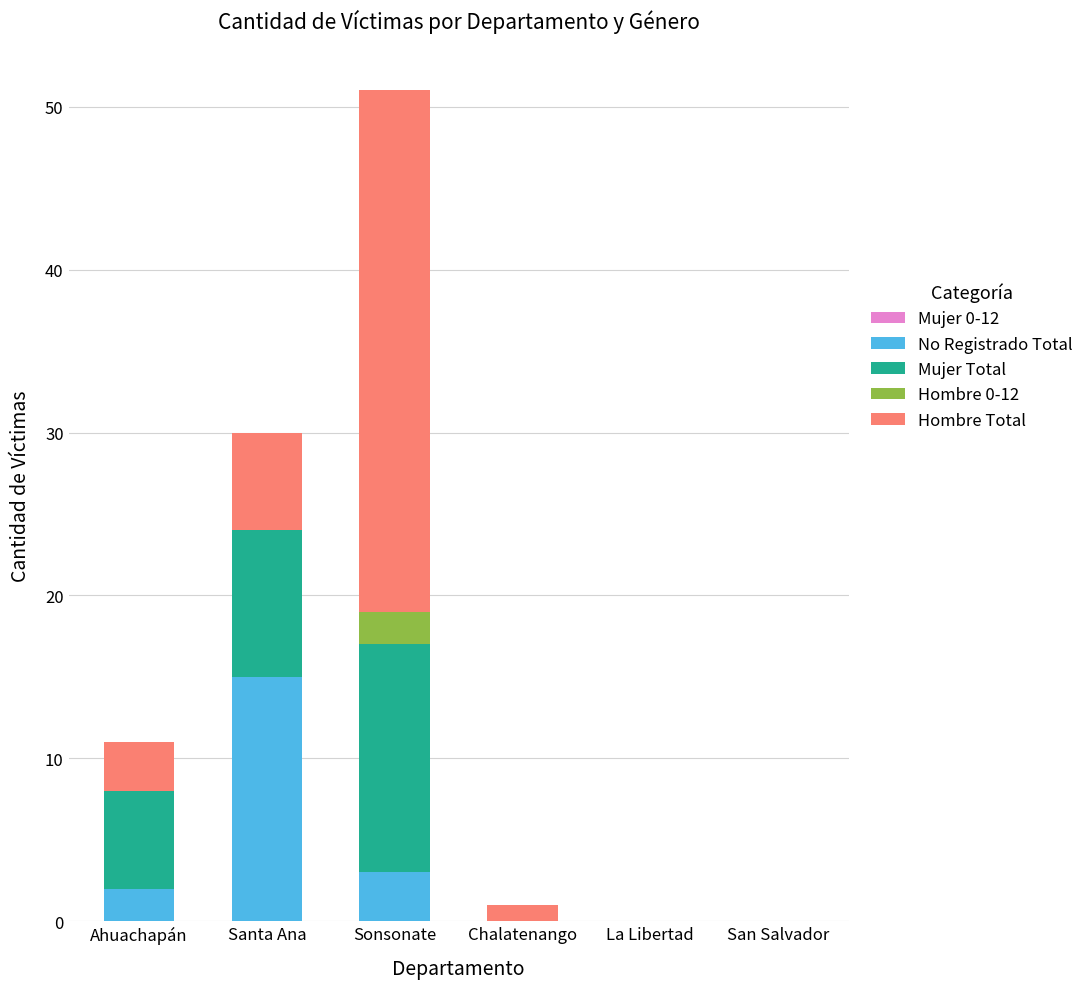

Count the number of categories in the chart.

6